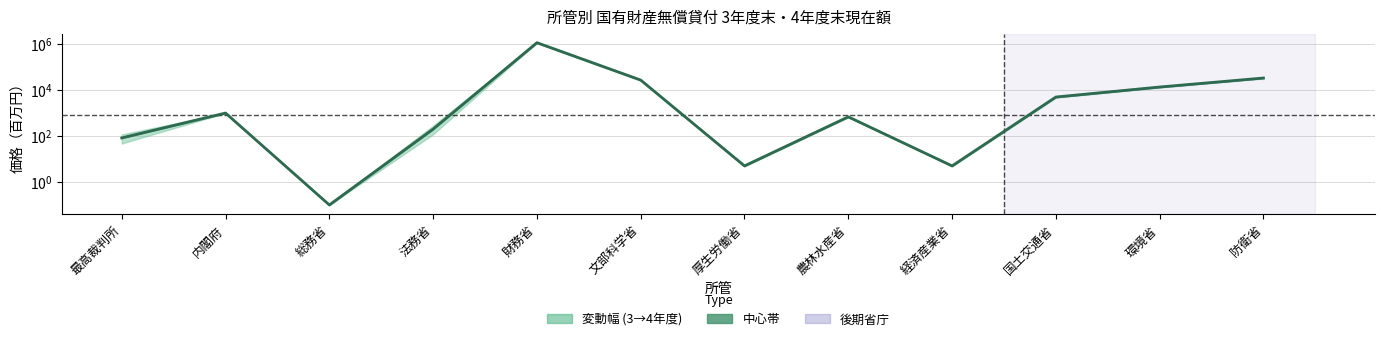

What is the difference between the maximum and minimum values?

1151268.4